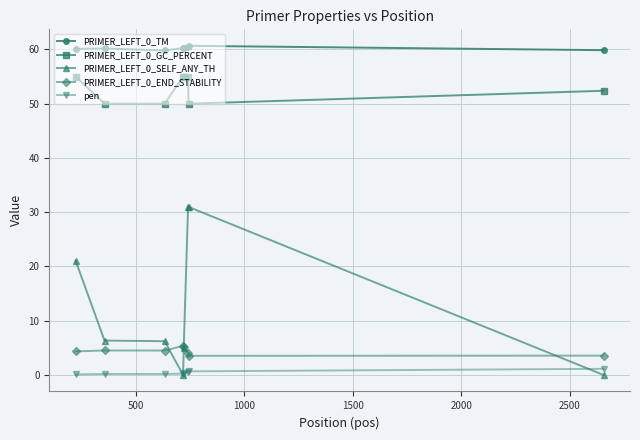

How many values in the PRIMER_LEFT_0_GC_PERCENT series are below 55?

4